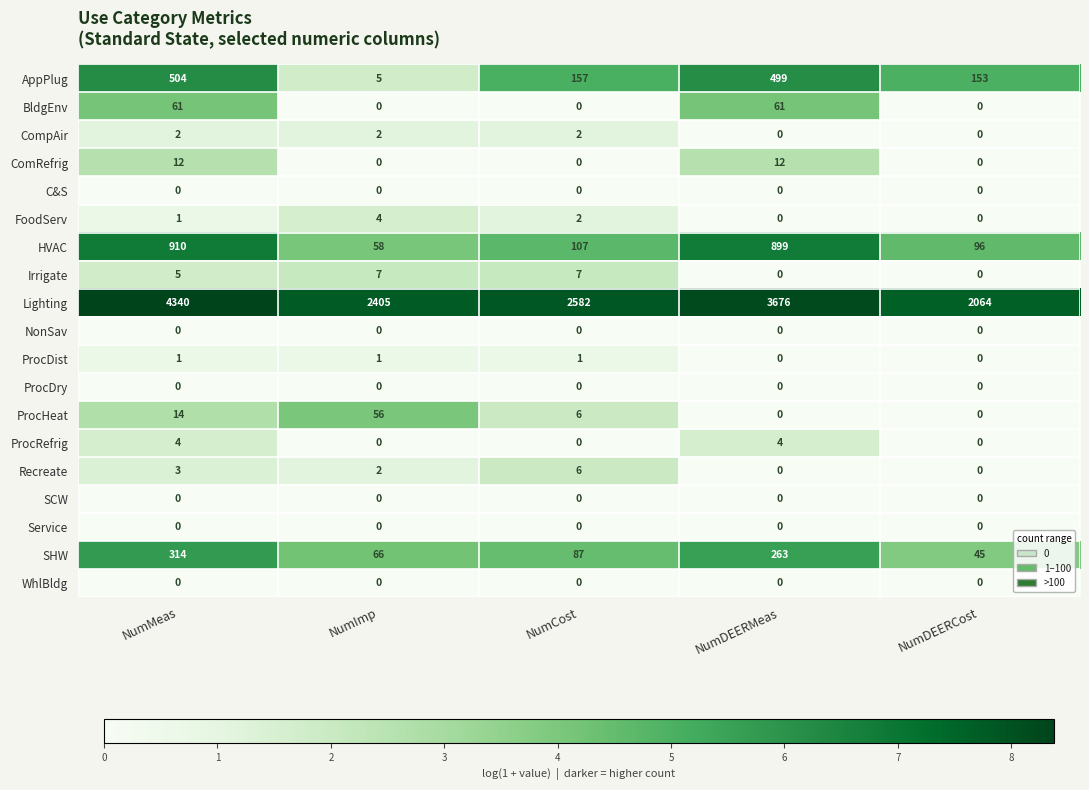

What is the sum of all FoodServ values?

7